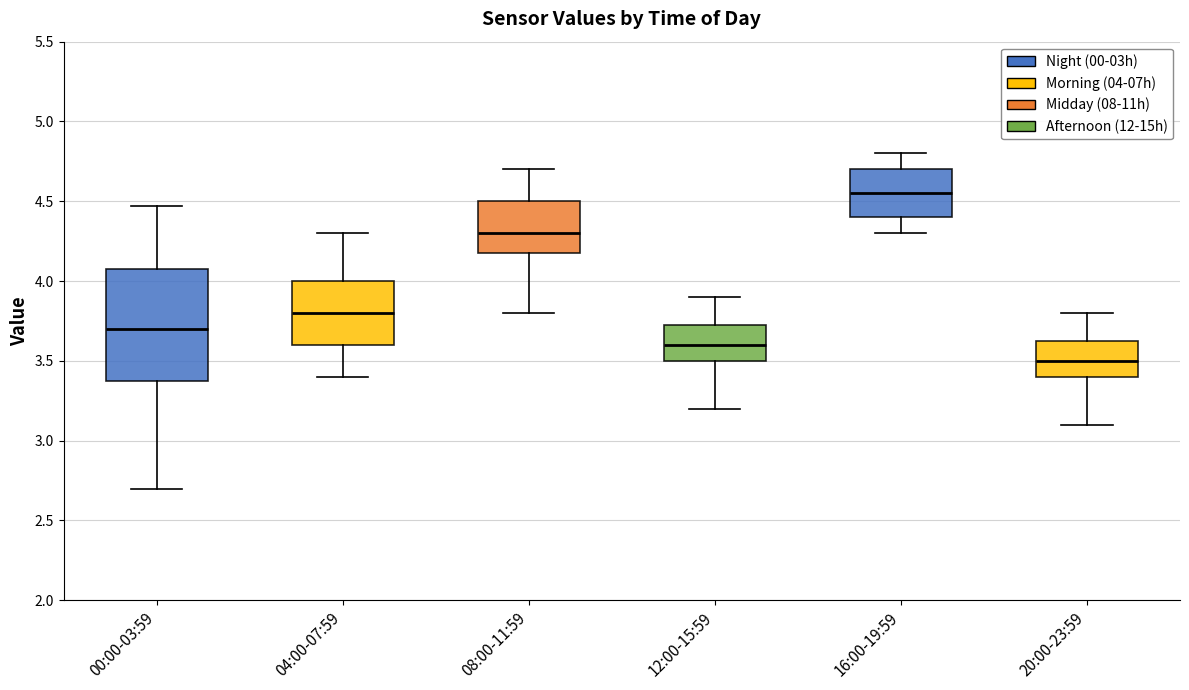

Which box is the tallest, from its lower edge to its upper edge?

00:00-03:59